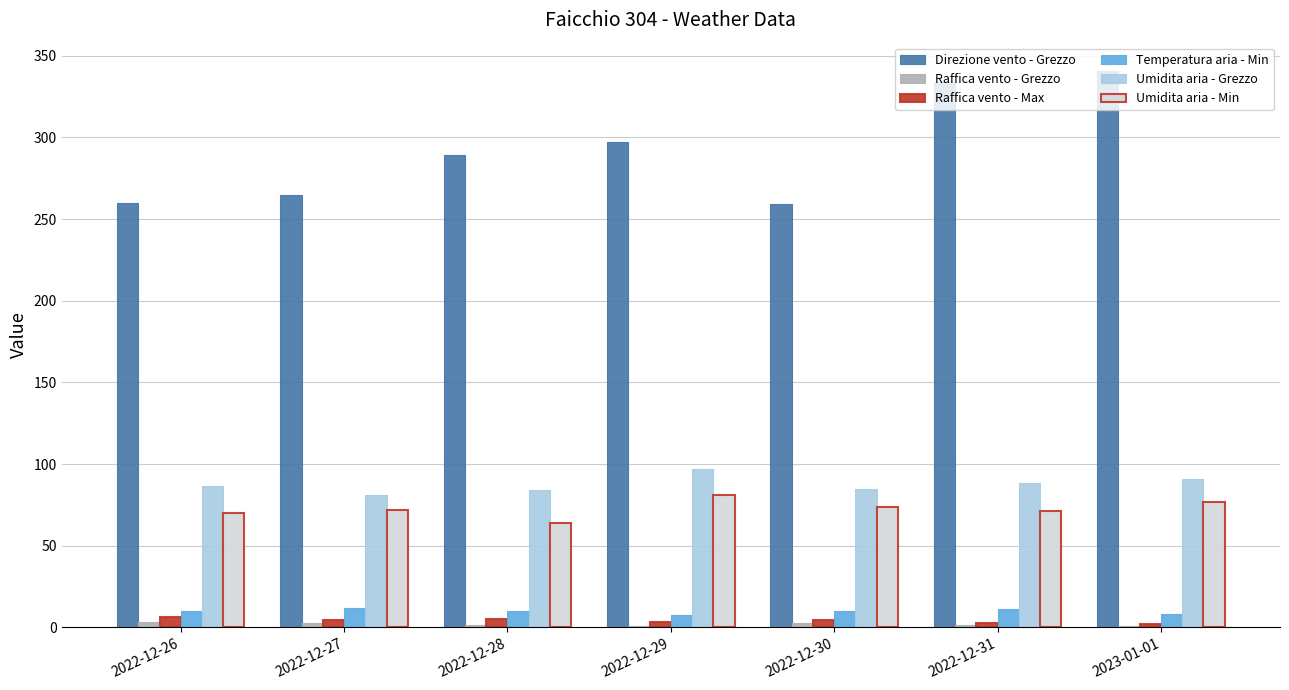

What value does the Temperatura aria - Min series have at 2022-12-30?

9.9